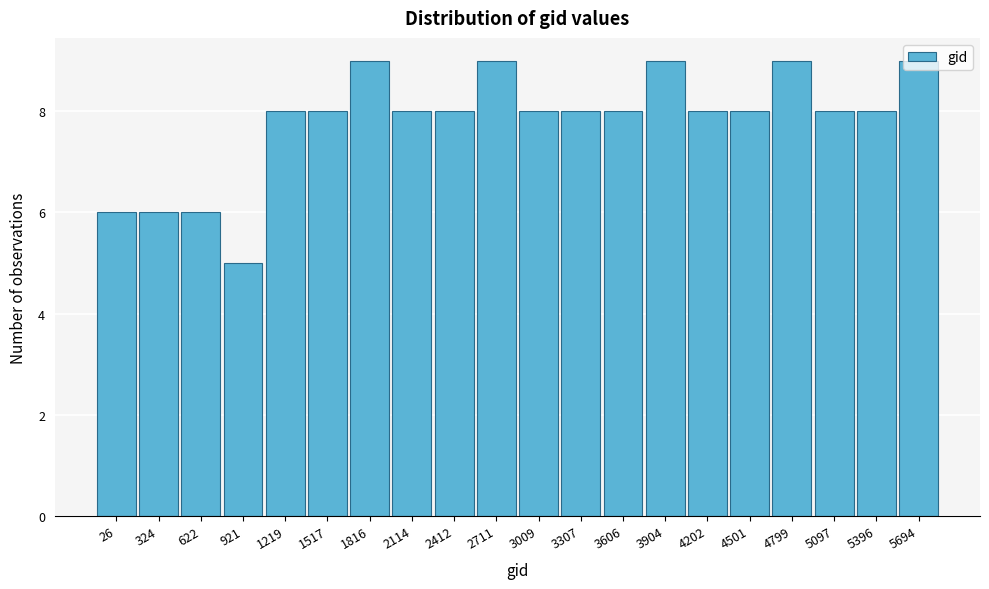

What is the value of the 4th bar from the left?

5